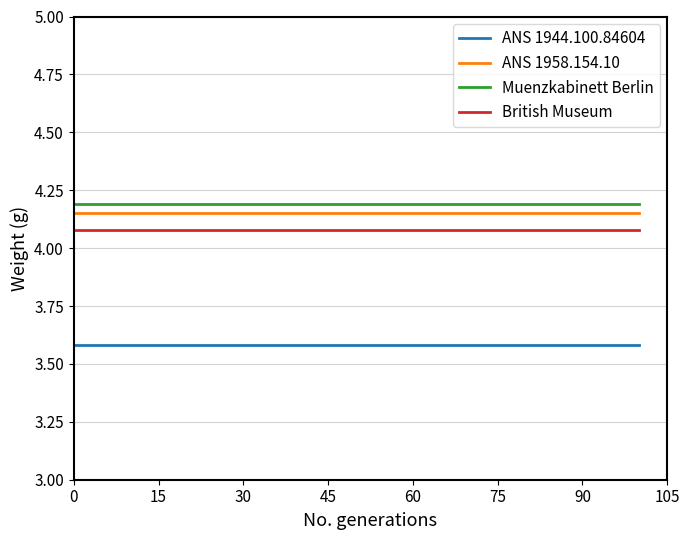

Rank the series by their maximum value, from lowest to highest.

ANS 1944.100.84604, British Museum, ANS 1958.154.10, Muenzkabinett Berlin